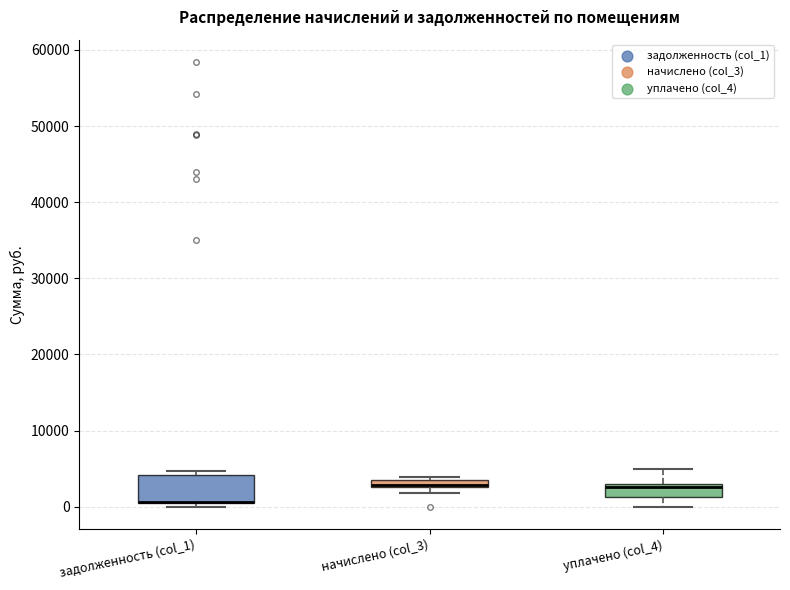

Comparing the boxes themselves (not the whiskers), which one is the tallest?

задолженность (col_1)